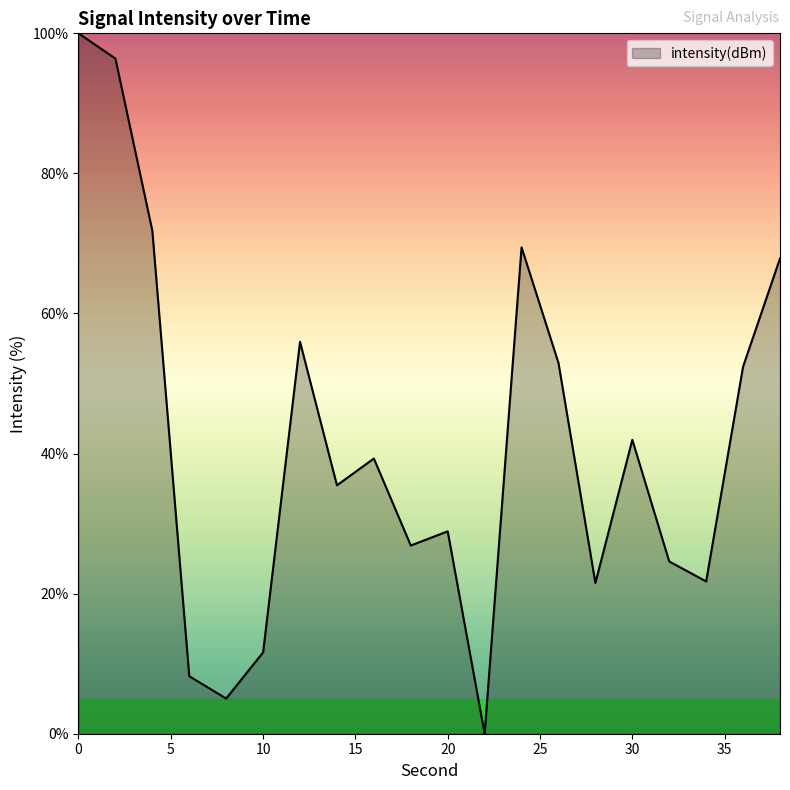

Does the chart have visible grid lines?

No